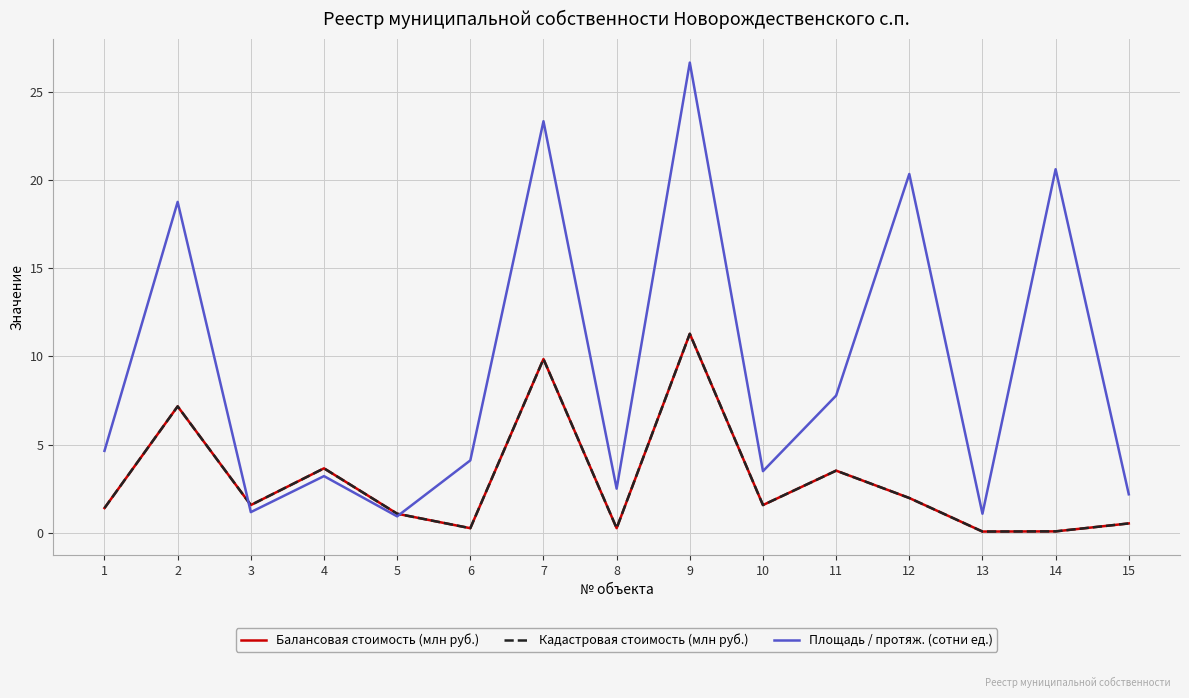

How many intersections are there between Площадь / протяж. (сотни ед.) and Кадастровая стоимость (млн руб.)?

2